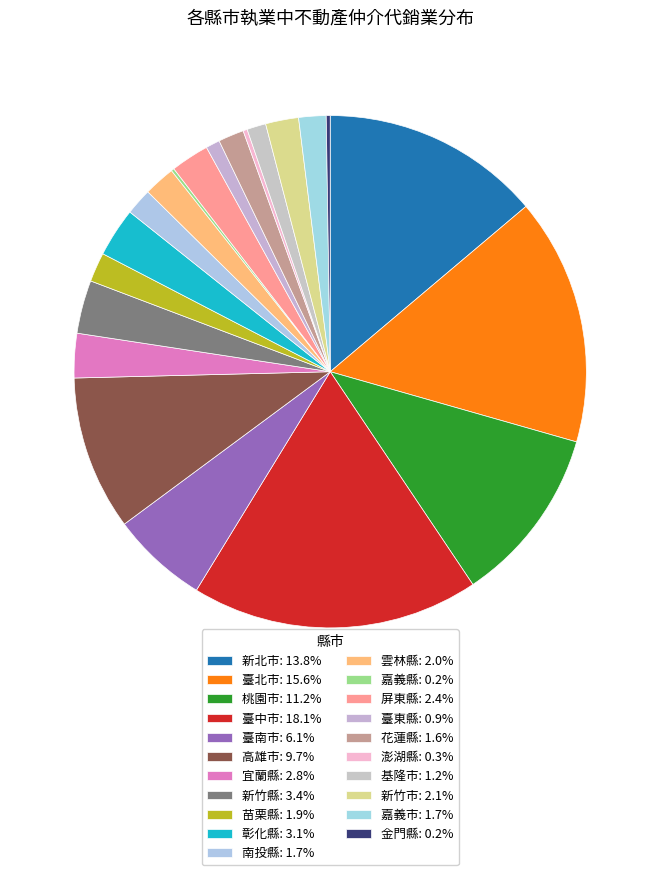

Does any single category account for the majority?

No